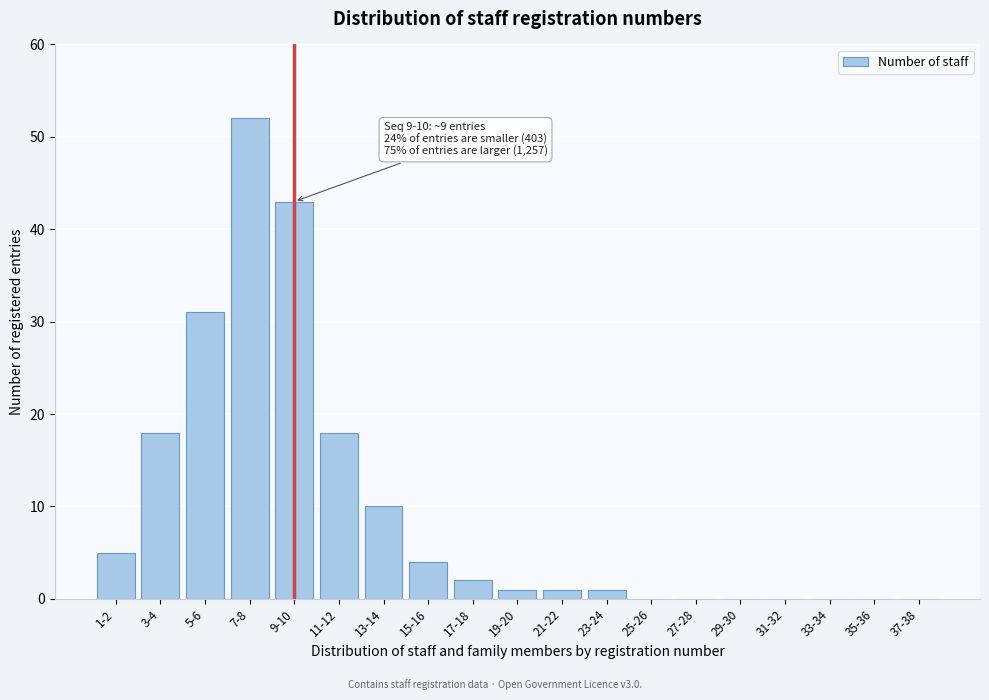

Reading left to right, extract all data points from this chart.

1-2=5	3-4=18	5-6=31	7-8=52	9-10=43	11-12=18	13-14=10	15-16=4	17-18=2	19-20=1	21-22=1	23-24=1	25-26=0	27-28=0	29-30=0	31-32=0	33-34=0	35-36=0	37-38=0